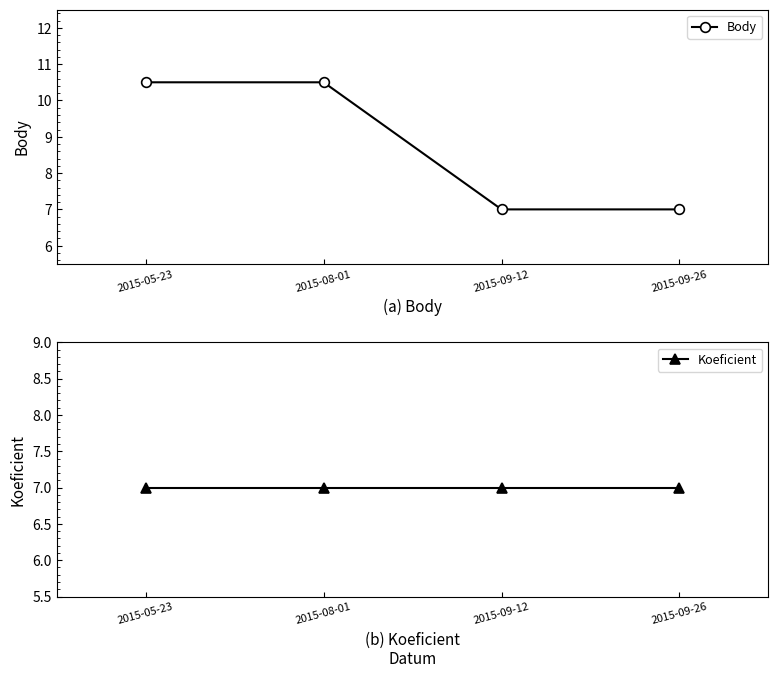

How many categories are shown in the chart?

4